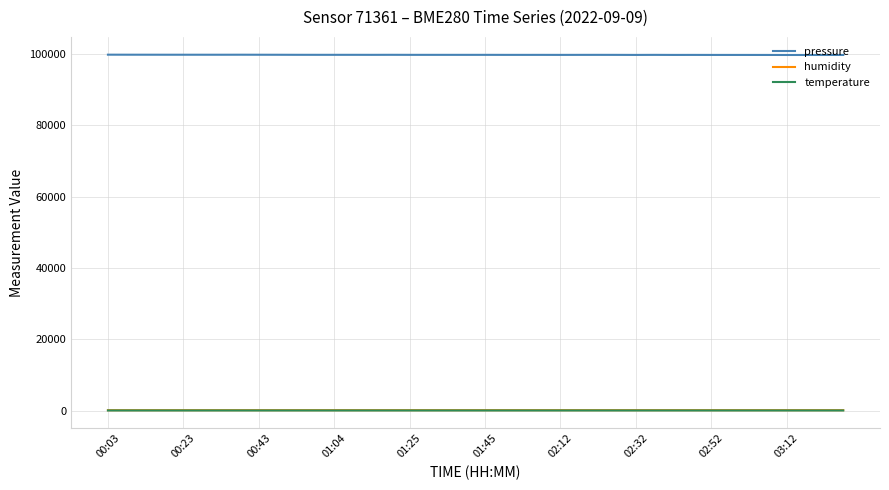

True or false: pressure and temperature intersect in this chart.

False